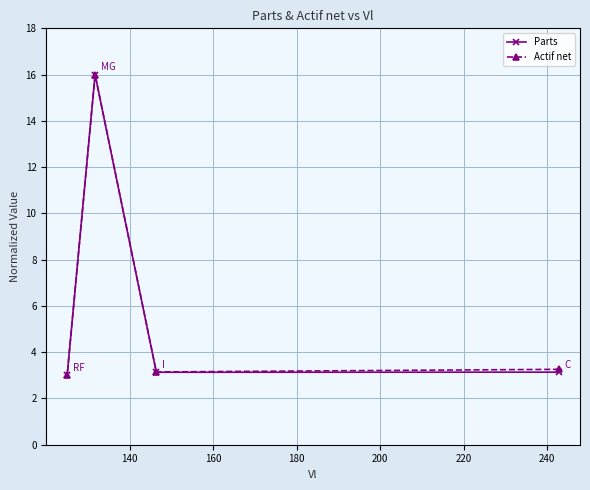

What is the average value of the Actif net series?

6.4